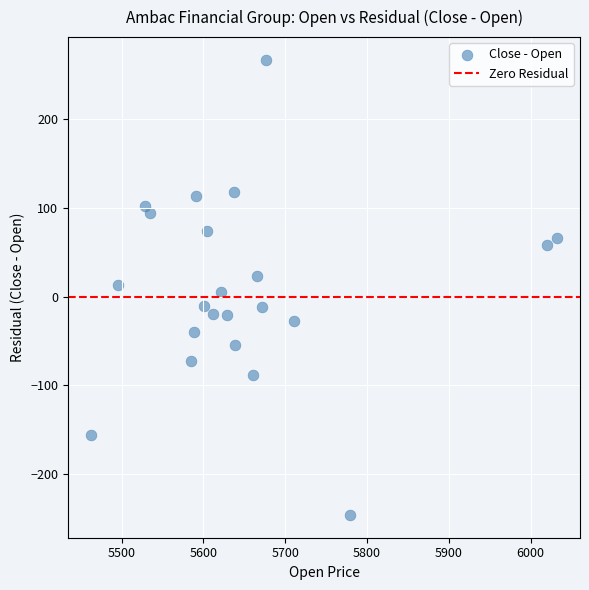

What is the range of Y values (max minus min)?

513